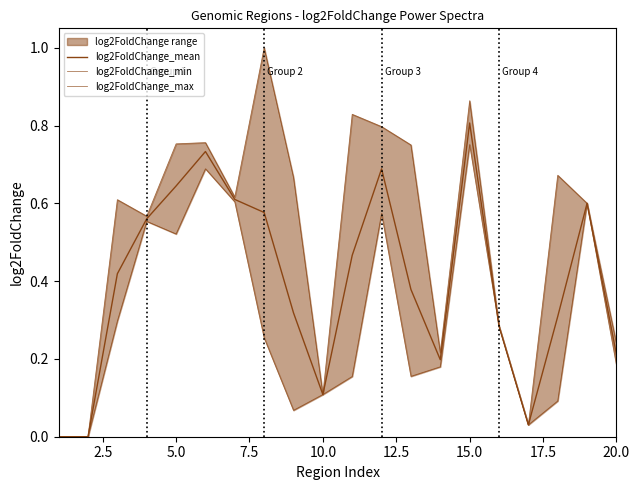

How many data points in log2FoldChange_max are above 0?

18